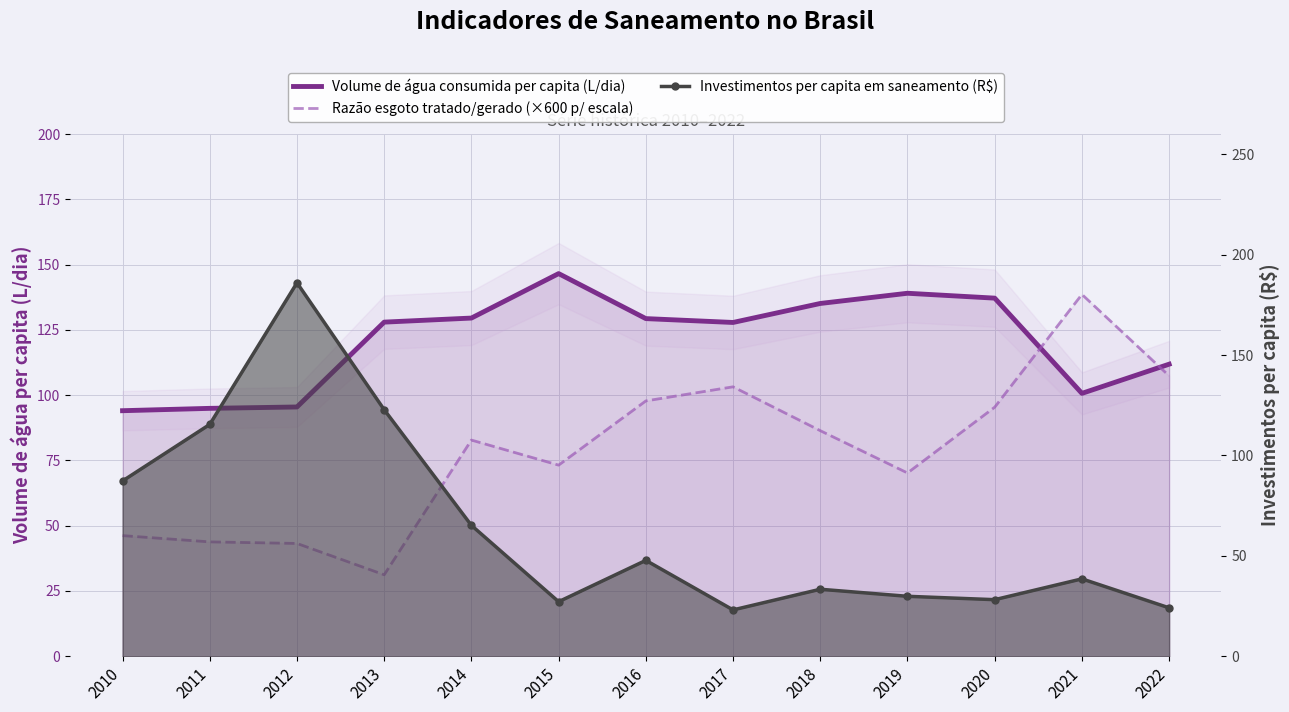

The Investimentos per capita em saneamento (R$) series shows 29.8 at 2019. True or false?

True